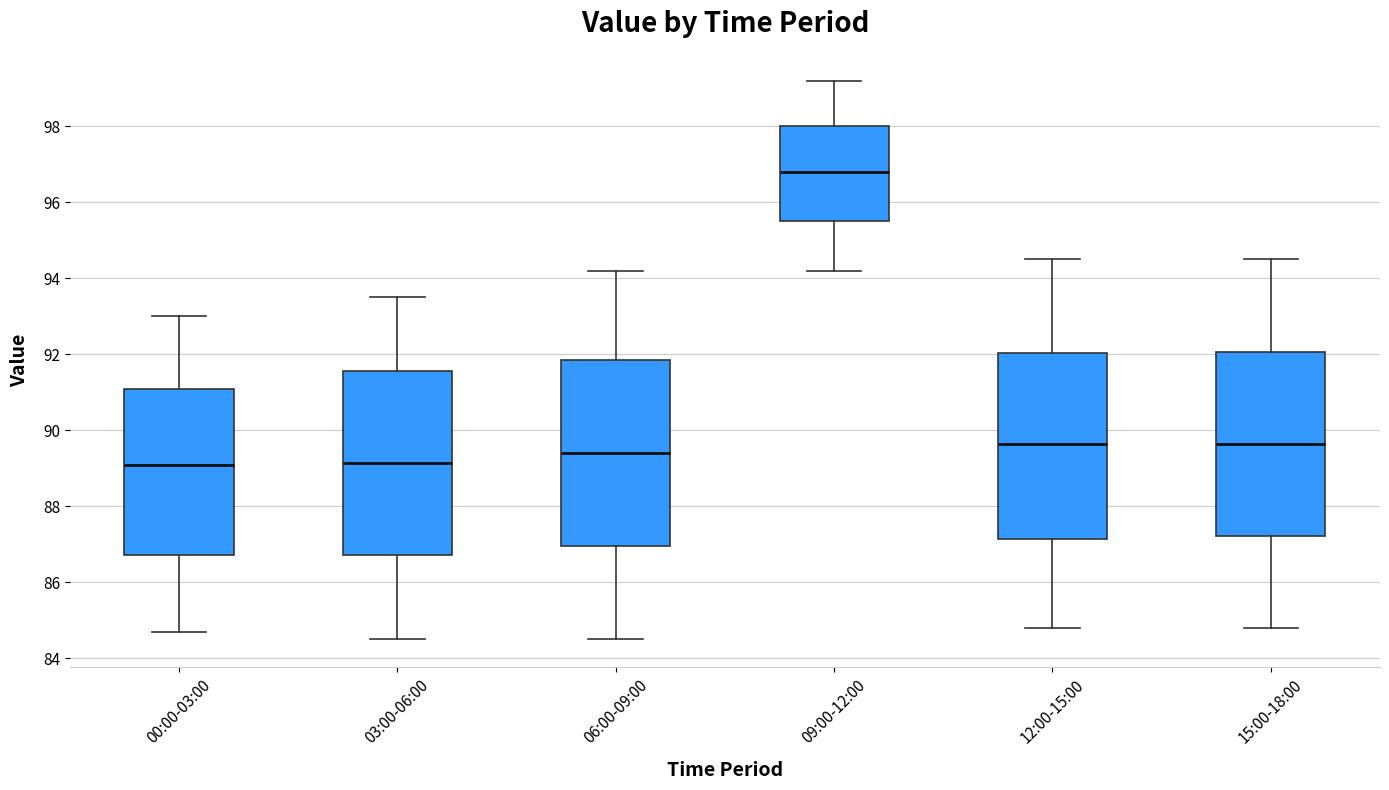

Reading left to right, transcribe this box plot: for each box, give where its median line is, the range the box spans, and where its two whiskers end, as read against the y-axis. The values are not printed on the chart, so give them approximately, as read against the axis.

00:00-03:00: median 89.2, box 86.8 to 91.2, whiskers 84.8 to 93.0
03:00-06:00: median 89.2, box 86.8 to 91.6, whiskers 84.6 to 93.6
06:00-09:00: median 89.4, box 87.0 to 91.8, whiskers 84.6 to 94.2
09:00-12:00: median 96.8, box 95.6 to 98.0, whiskers 94.2 to 99.2
12:00-15:00: median 89.6, box 87.2 to 92.0, whiskers 84.8 to 94.6
15:00-18:00: median 89.6, box 87.2 to 92.0, whiskers 84.8 to 94.6